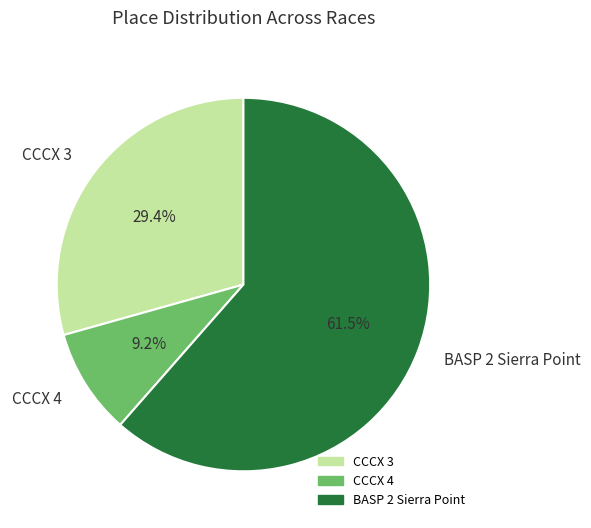

What is the majority slice?

BASP 2 Sierra Point